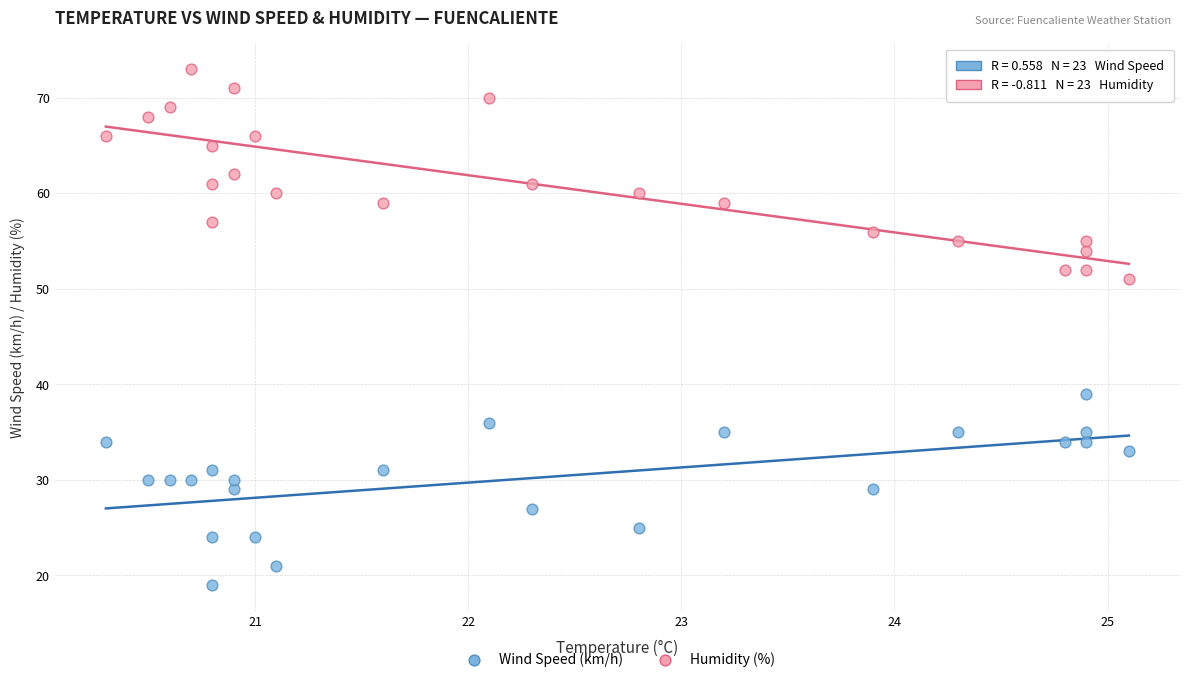

Which series has the largest Y range (max minus min)?

Humidity (%)